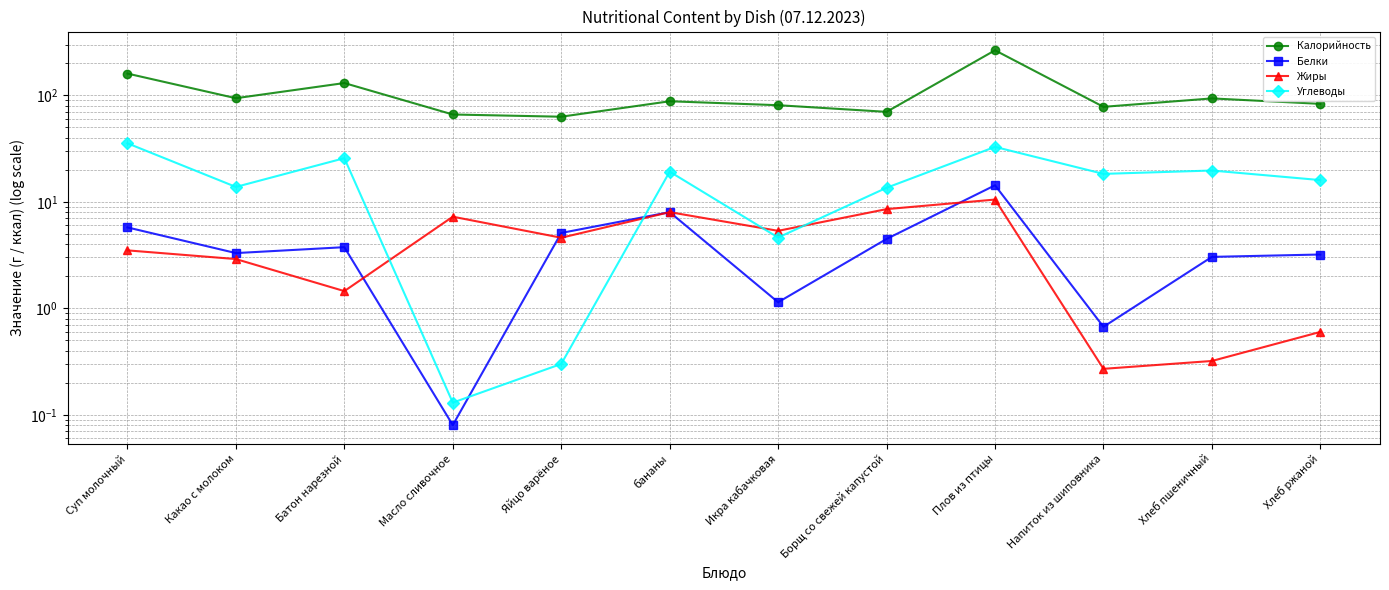

What is the total value across all series at бананы?

123.2